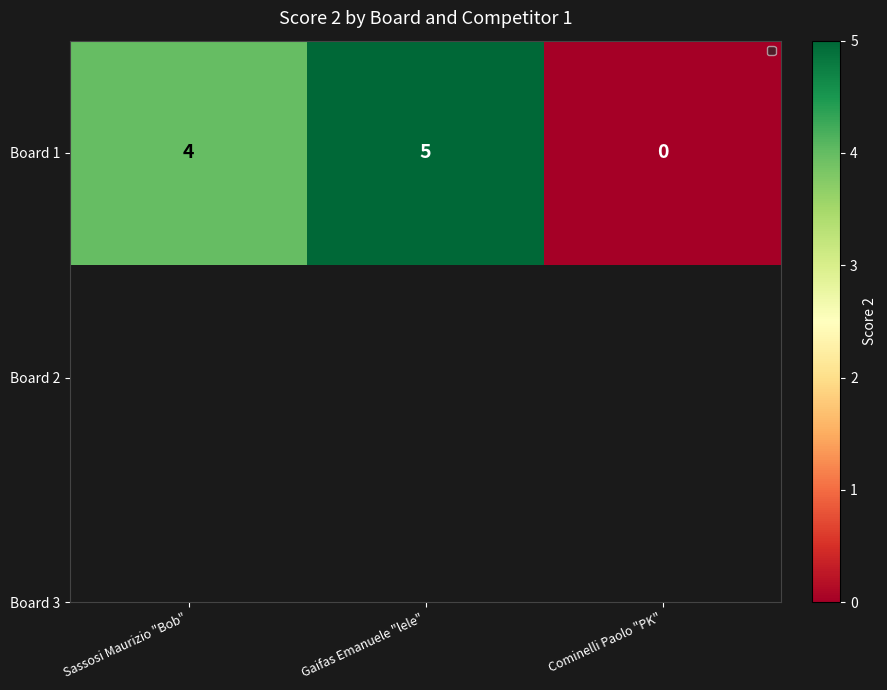

What is the difference between the maximum and minimum values?

5